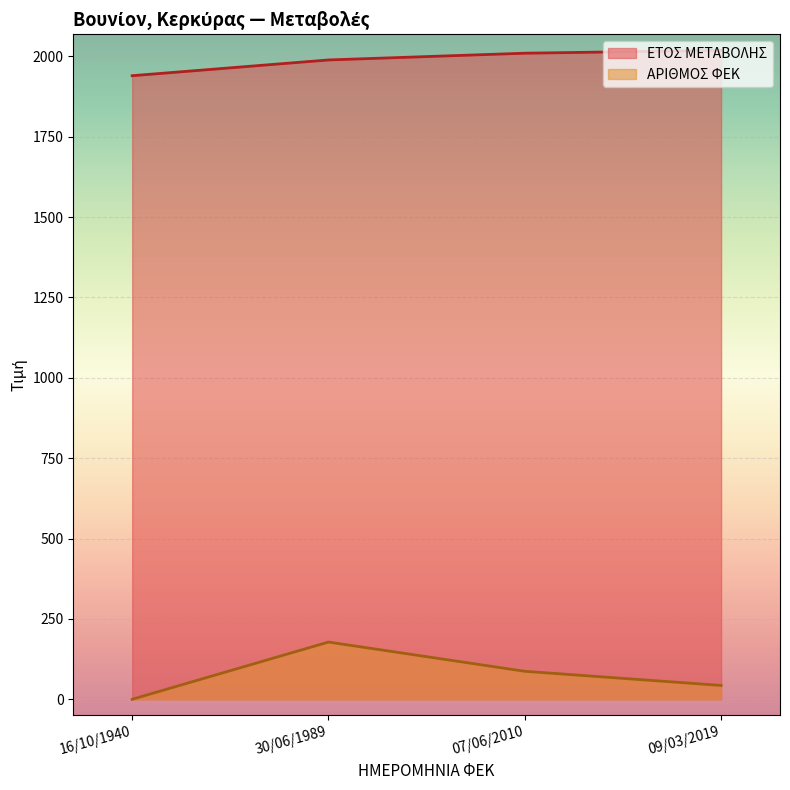

Which series has the widest spread of values?

ΑΡΙΘΜΟΣ ΦΕΚ